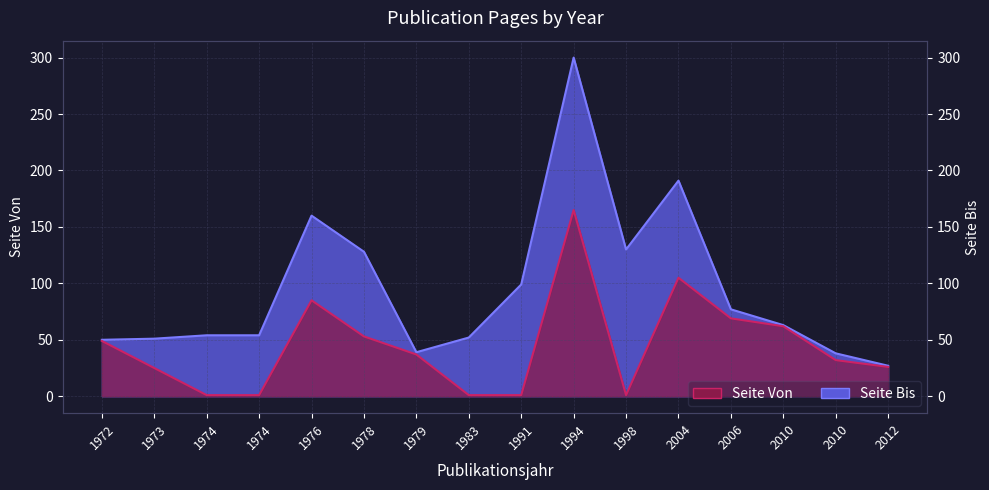

Is it true that Seite Bis equals 282 at 1976?

False